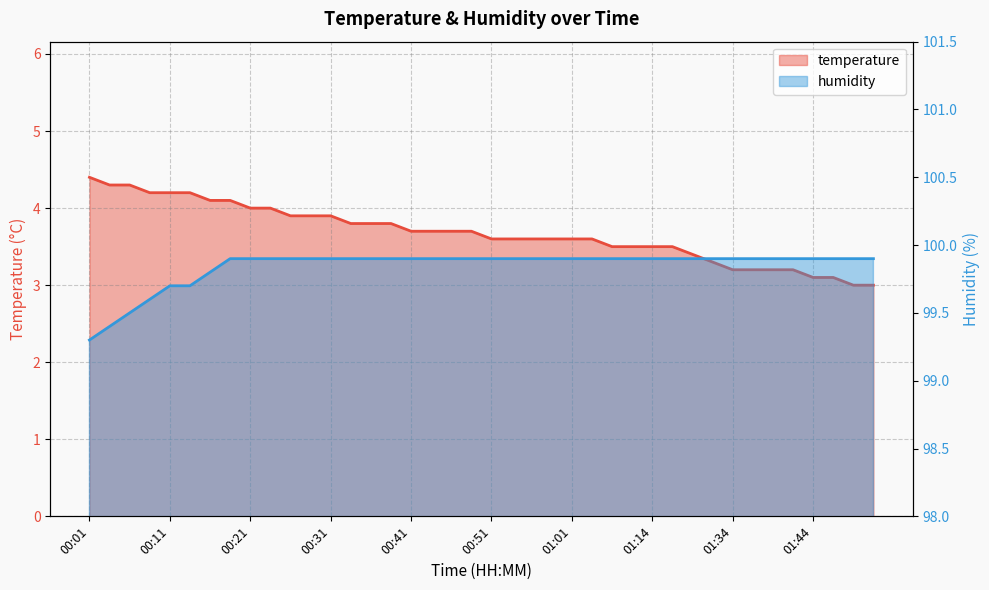

How many data points in temperature are above 3?

38